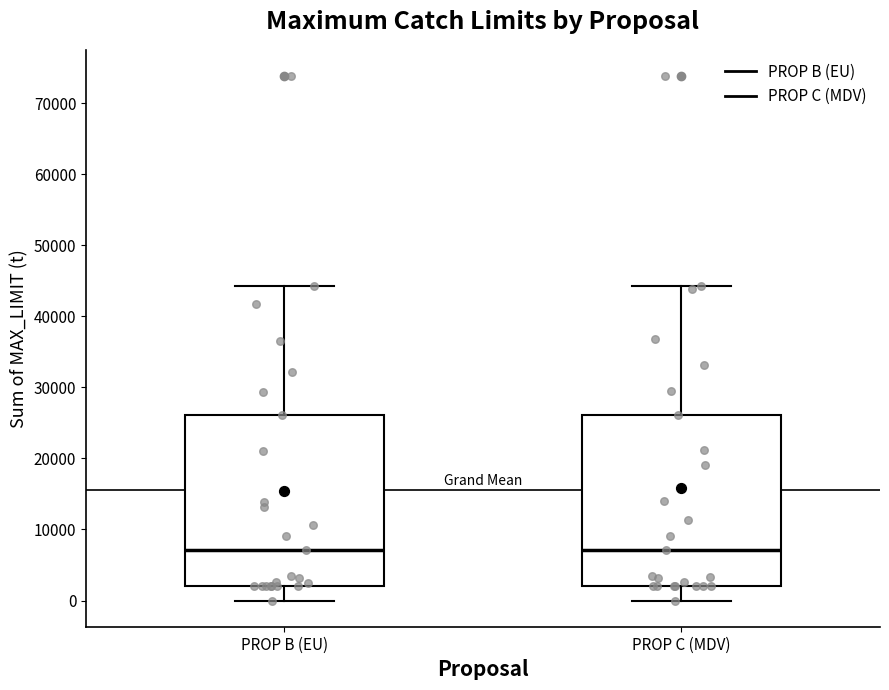

Reading left to right, transcribe this box plot: for each box, give where its median line is, the range the box spans, and where its two whiskers end, as read against the y-axis. The values are not printed on the chart, so give them approximately, as read against the axis.

PROP B (EU): median 7000, box 2000 to 26000, whiskers 0 to 44000
PROP C (MDV): median 7000, box 2000 to 26000, whiskers 0 to 44000